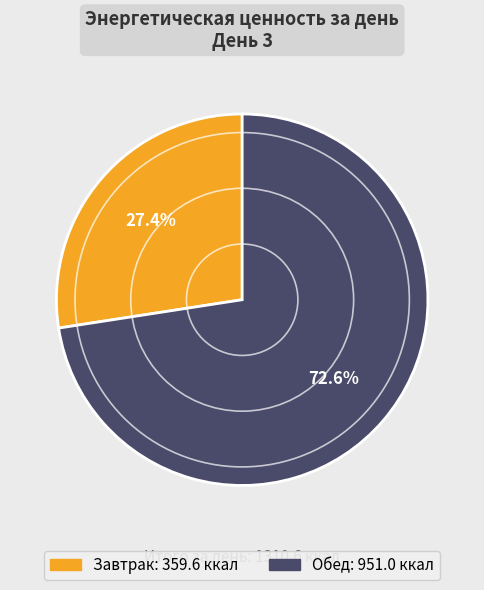

Is there a majority slice in this chart?

Yes